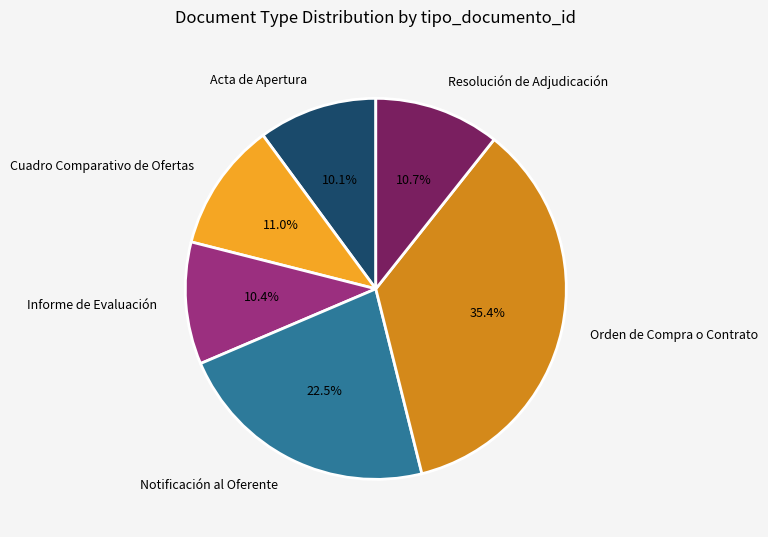

How many segments does this pie chart have?

6